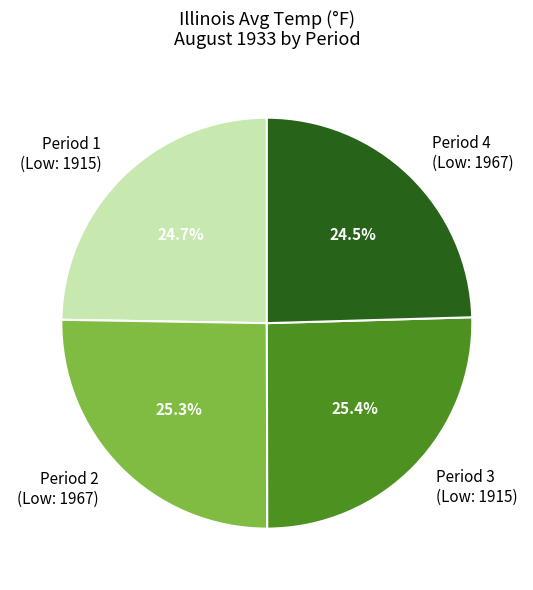

Combined, do Period 1 (Low: 1915) and Period 4 (Low: 1967) account for over 50%?

No